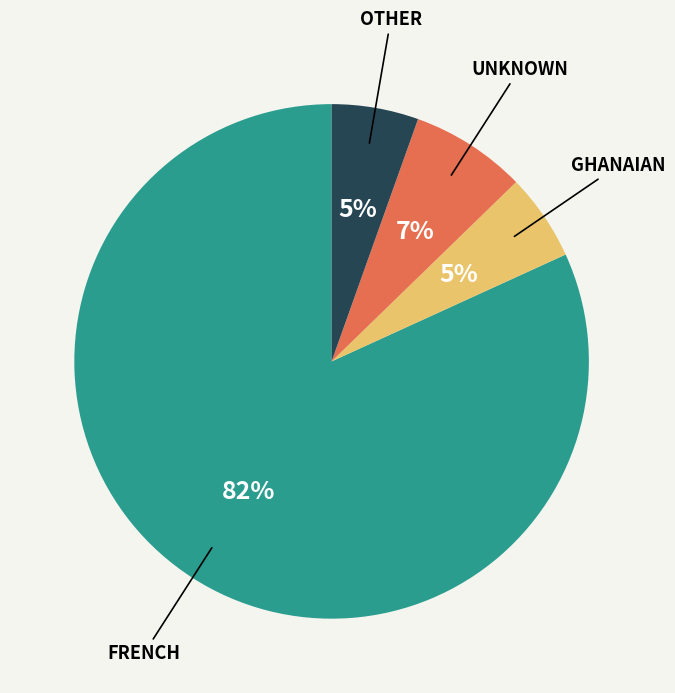

Count the number of slices in the pie.

4